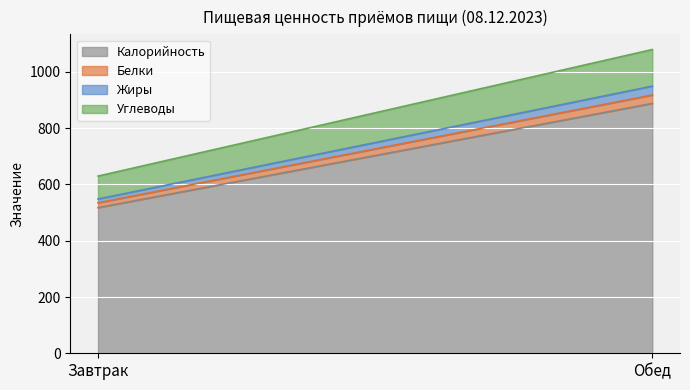

Reading left to right, what are all the values shown in this chart?

Калорийность: 517.7	888.1
Белки: 17.2	29.9
Жиры: 13.4	31.6
Углеводы: 81.4	130.1